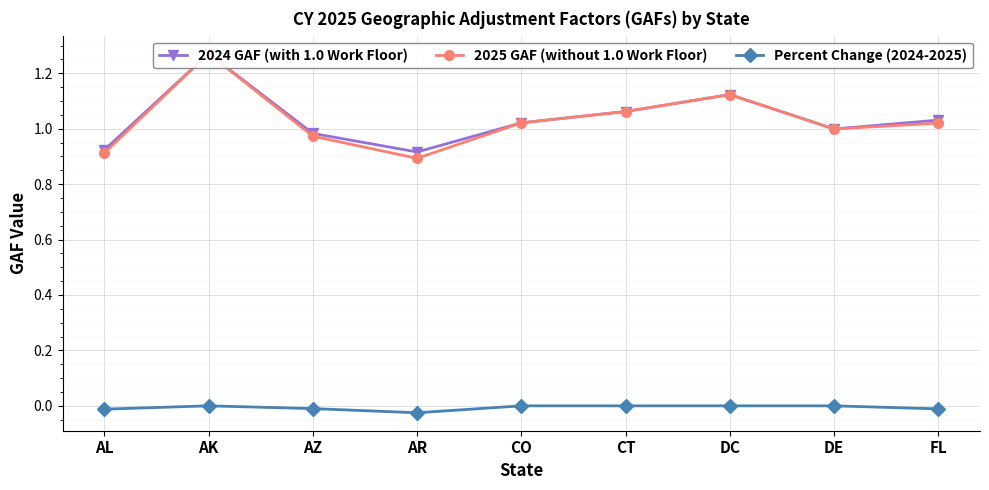

What is the sum of all 2024 GAF (with 1.0 Work Floor) values?

9.3